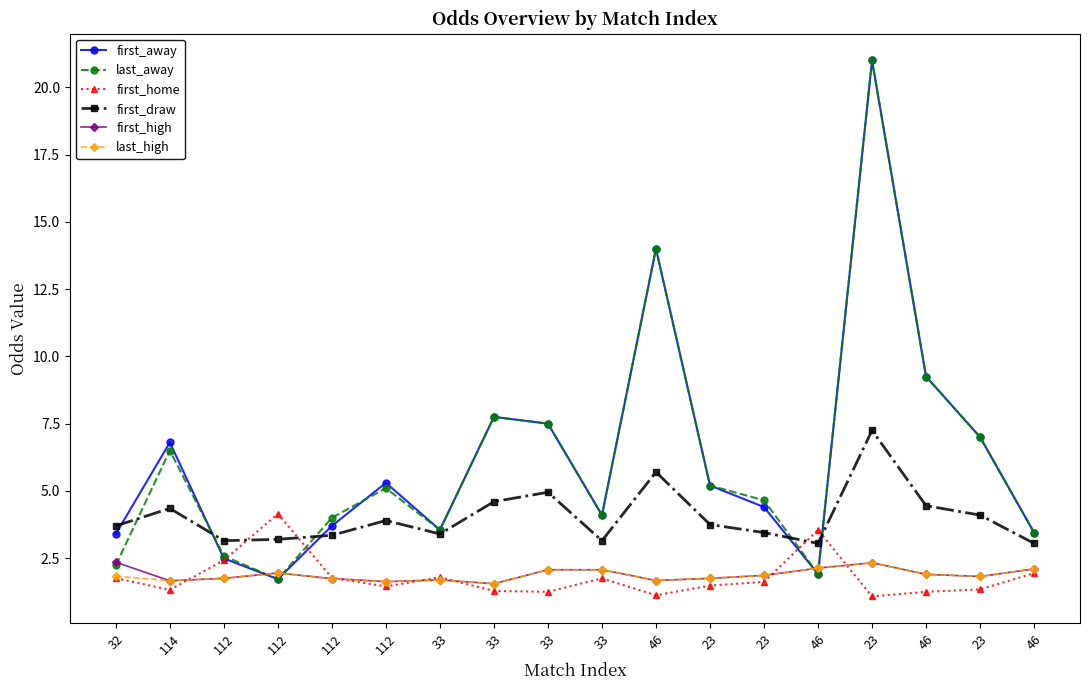

In first_draw, how many points are higher than both neighbors (excluding endpoints)?

5